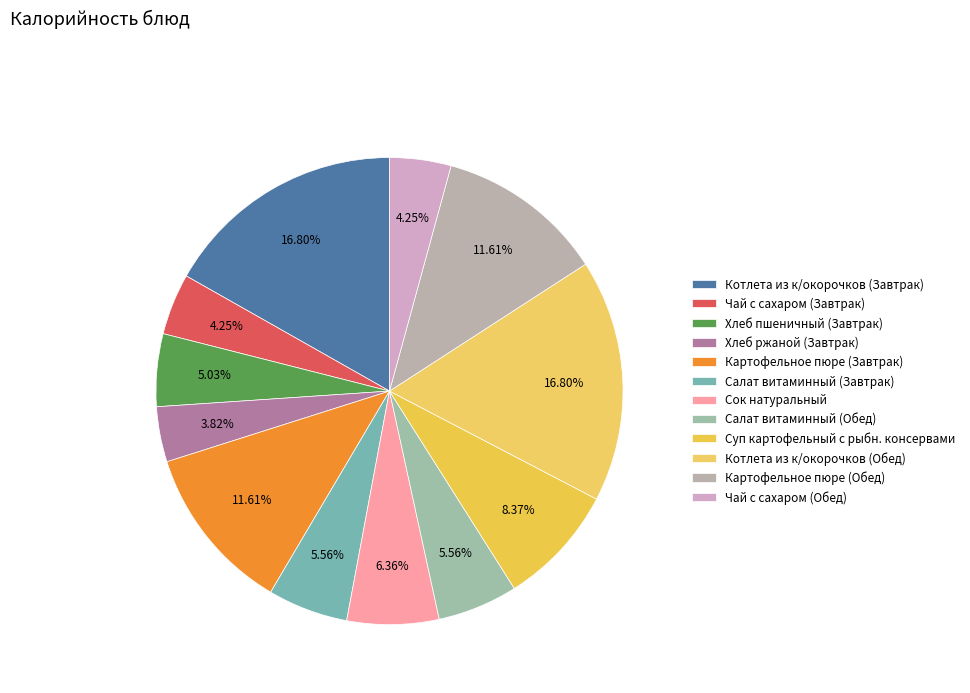

To the nearest percent, what portion does Картофельное пюре (Завтрак) represent?

12%